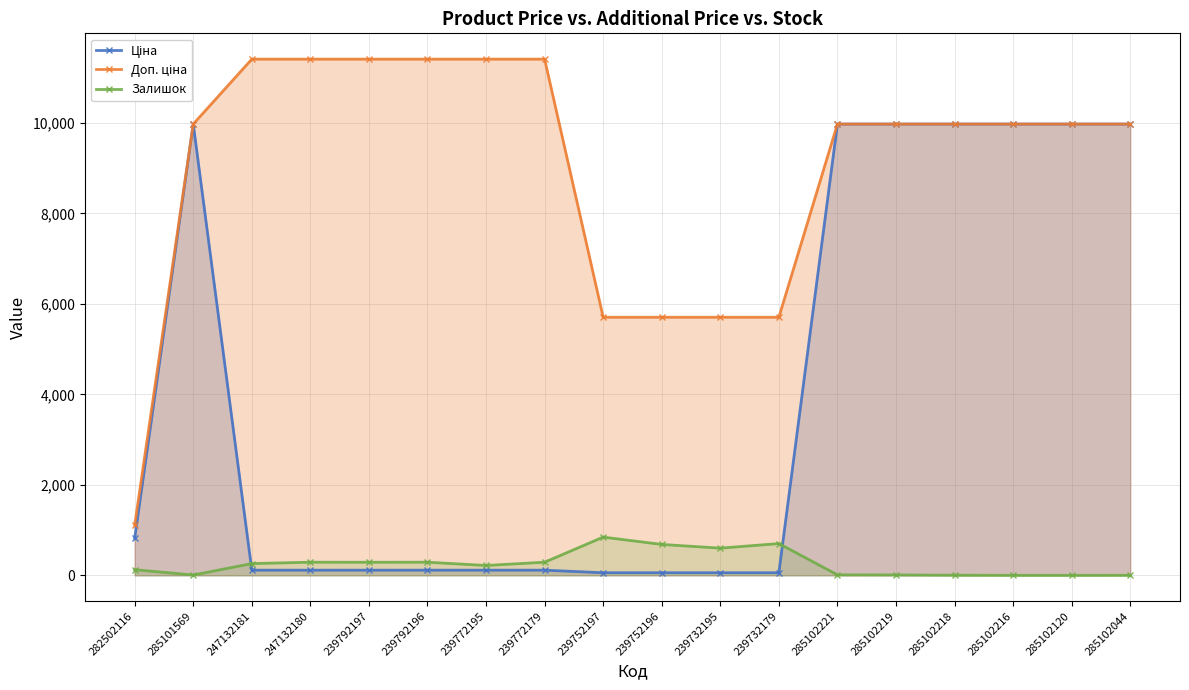

What value does the Доп. ціна series have at 247132180?

11410.0